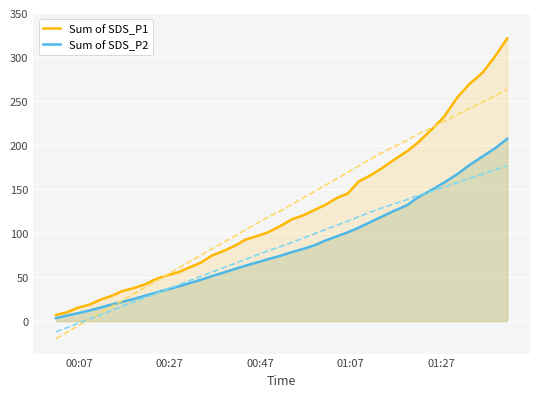

What is the highest value of the Sum of SDS_P1 series?

321.4